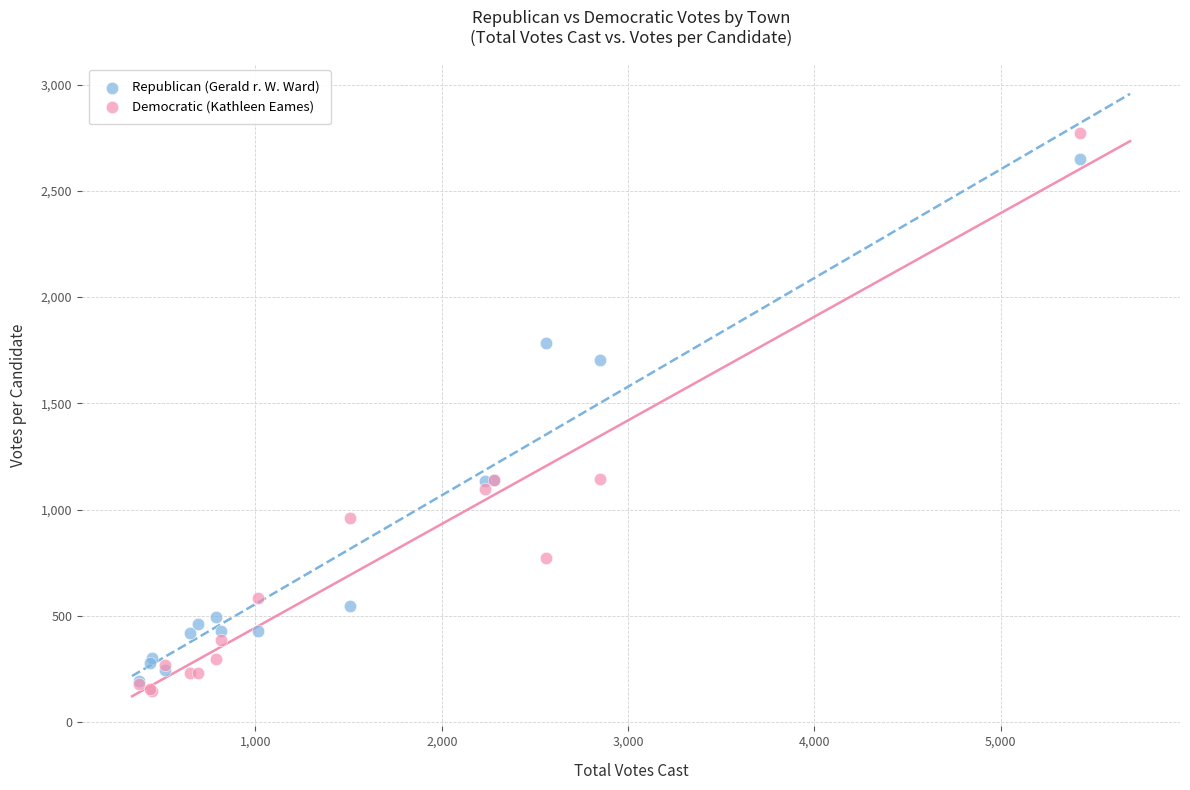

Which series contains the highest Y value?

Democratic (Kathleen Eames)